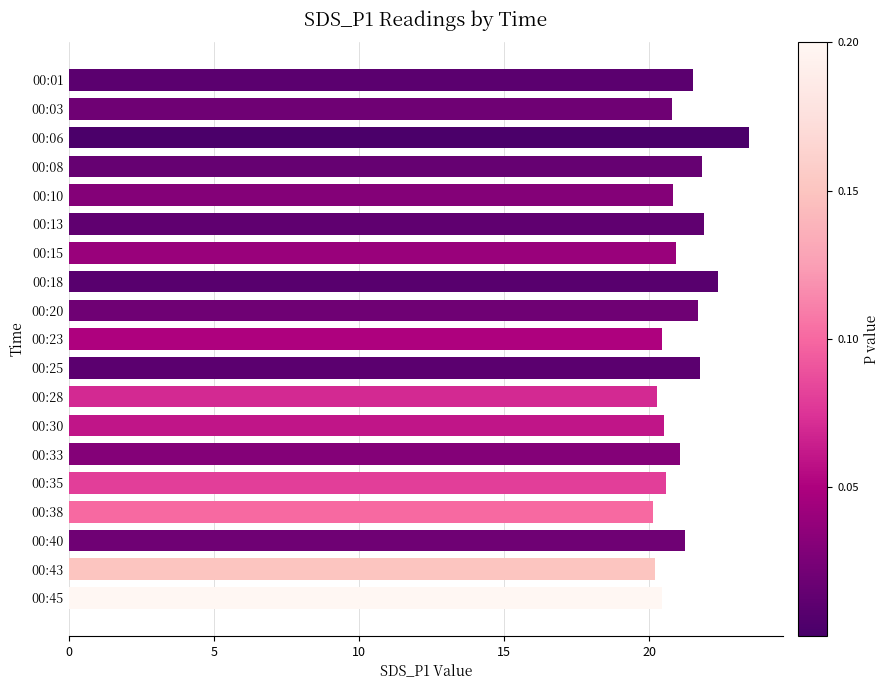

What is the difference between the maximum and second lowest values?

3.2